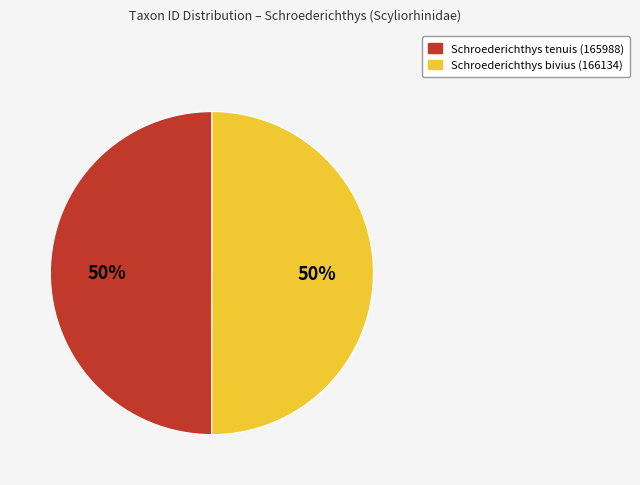

To the nearest percent, what portion does Schroederichthys tenuis (165988) represent?

50%